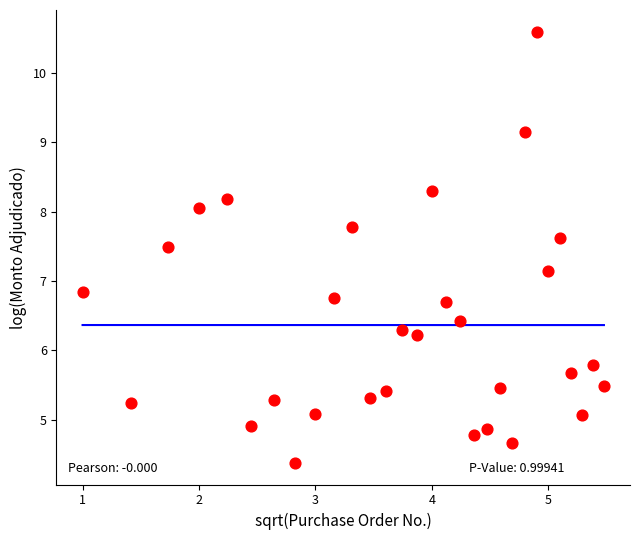

What is the range of Y values (max minus min)?

6.2